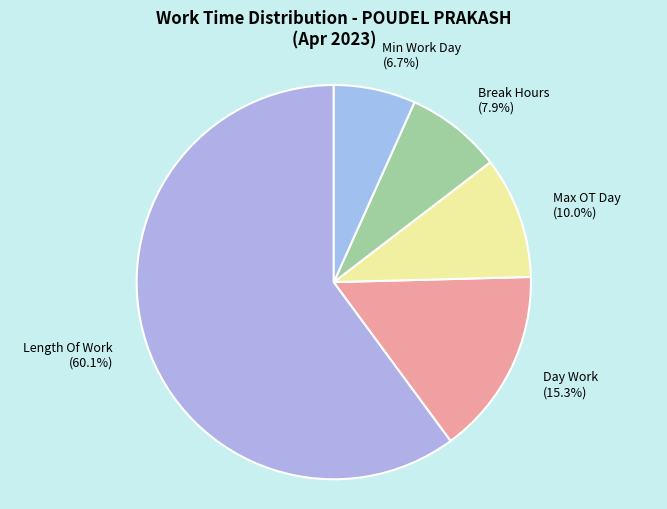

Which slice is the smallest?

Min Work Day